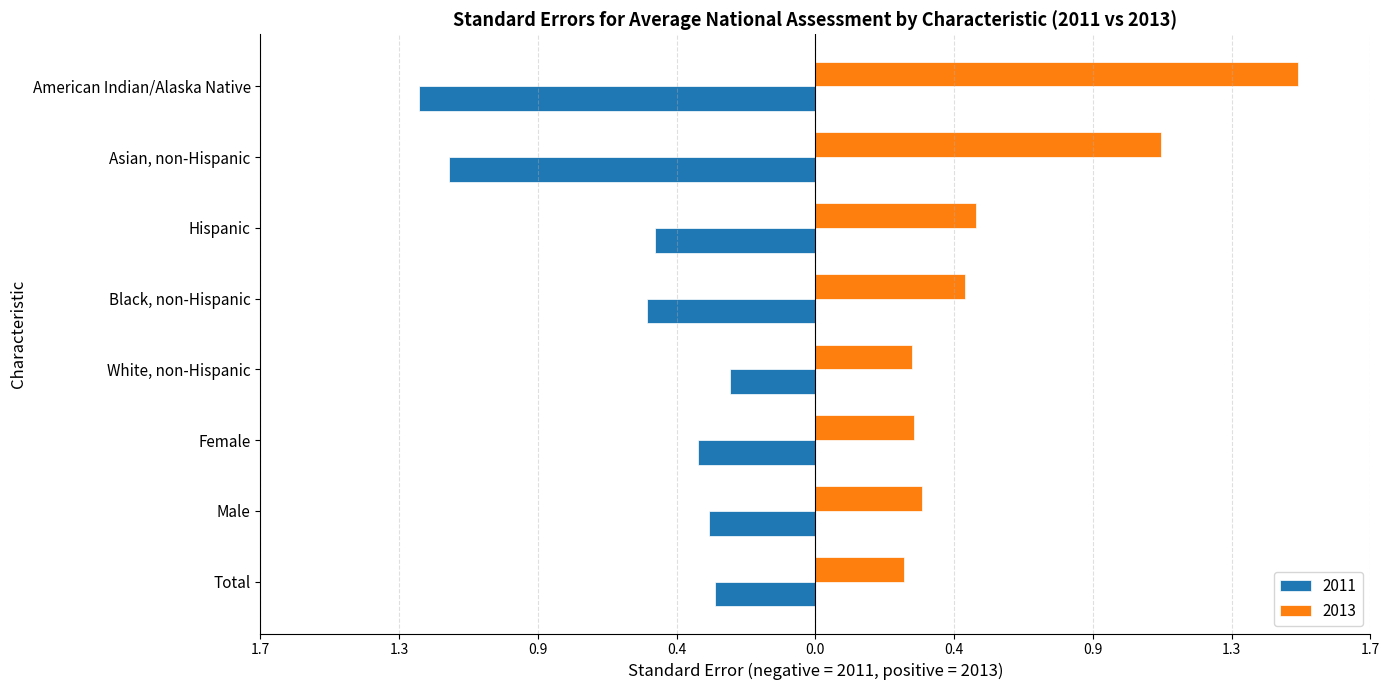

What are all the series names shown in the legend?

2011, 2013